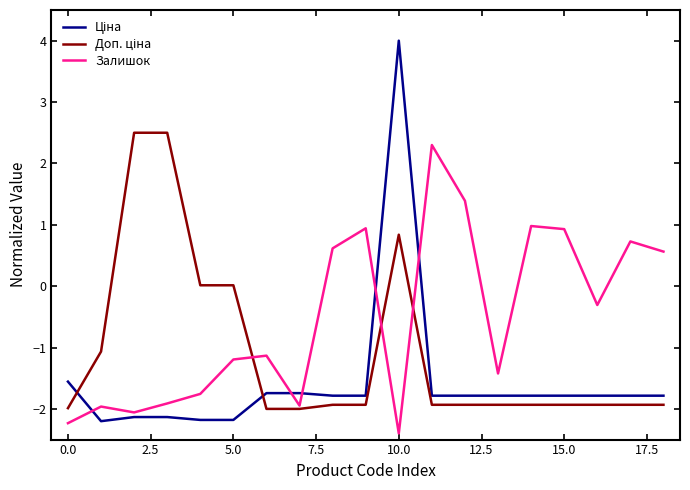

What is the minimum value shown in the chart?

-2.4